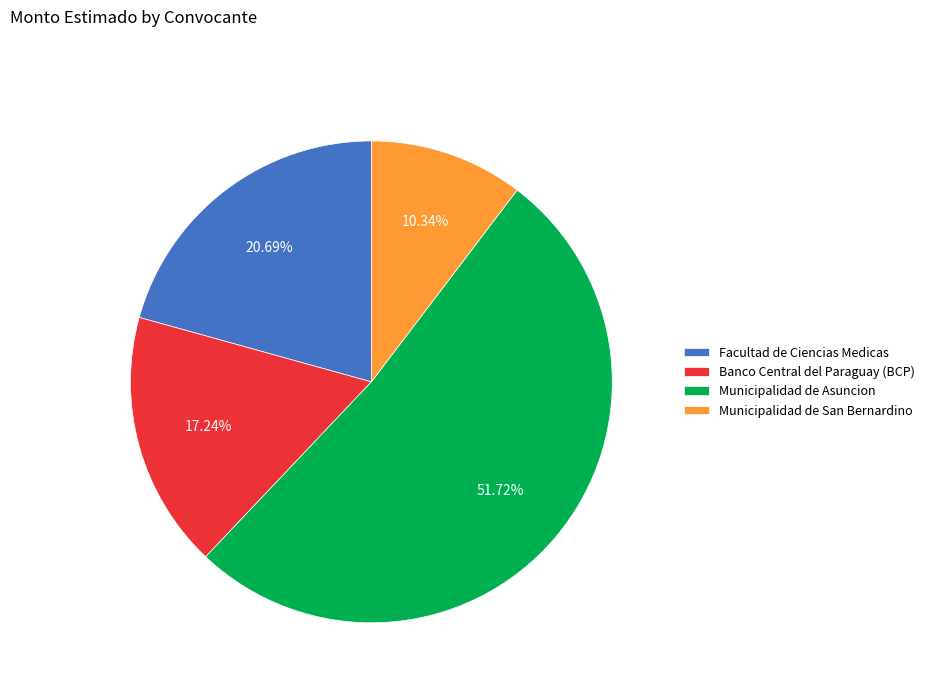

To the nearest percent, what portion does Banco Central del Paraguay (BCP) represent?

17%